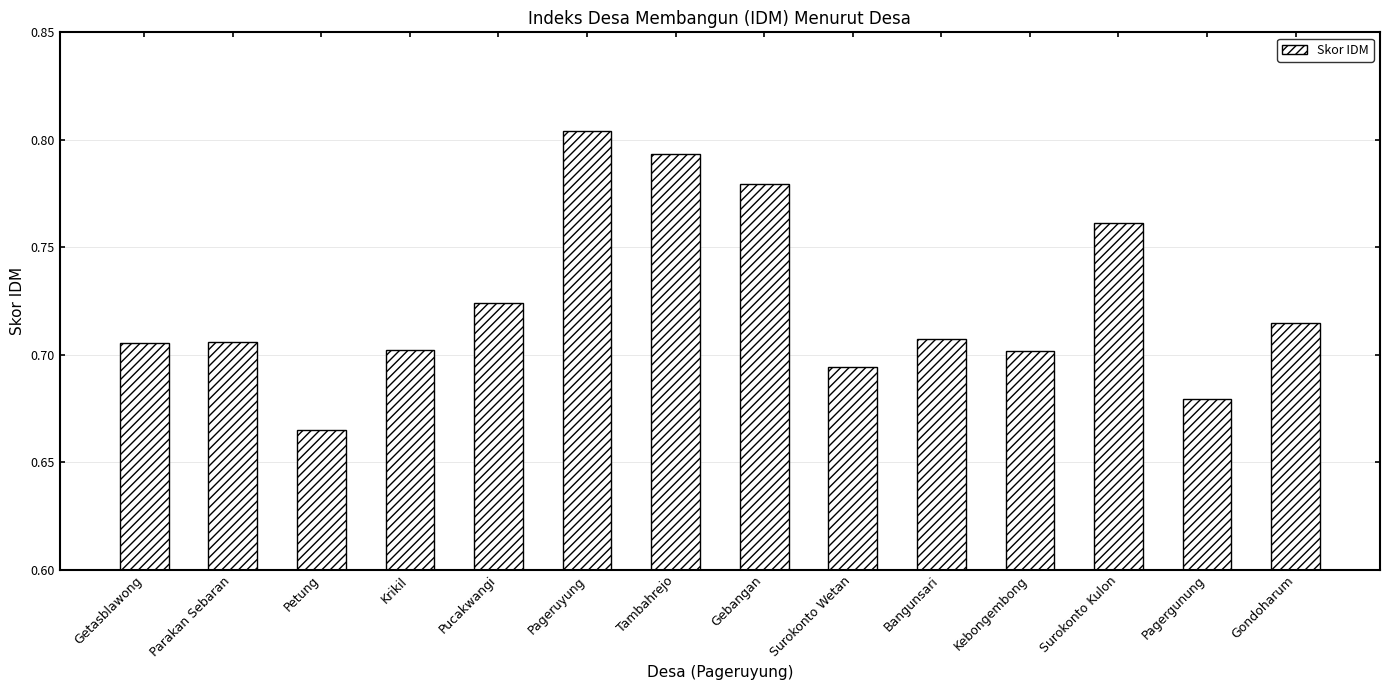

Which category has the lowest value across all series?

Petung